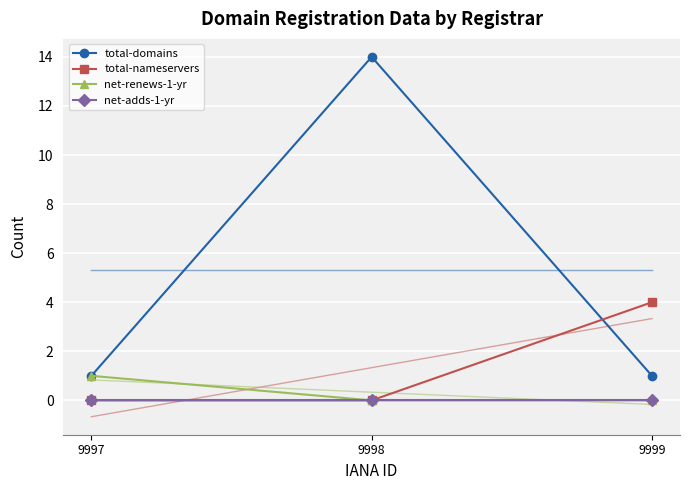

List the labels in order of total-nameservers value, smallest first.

9997, 9998, 9999